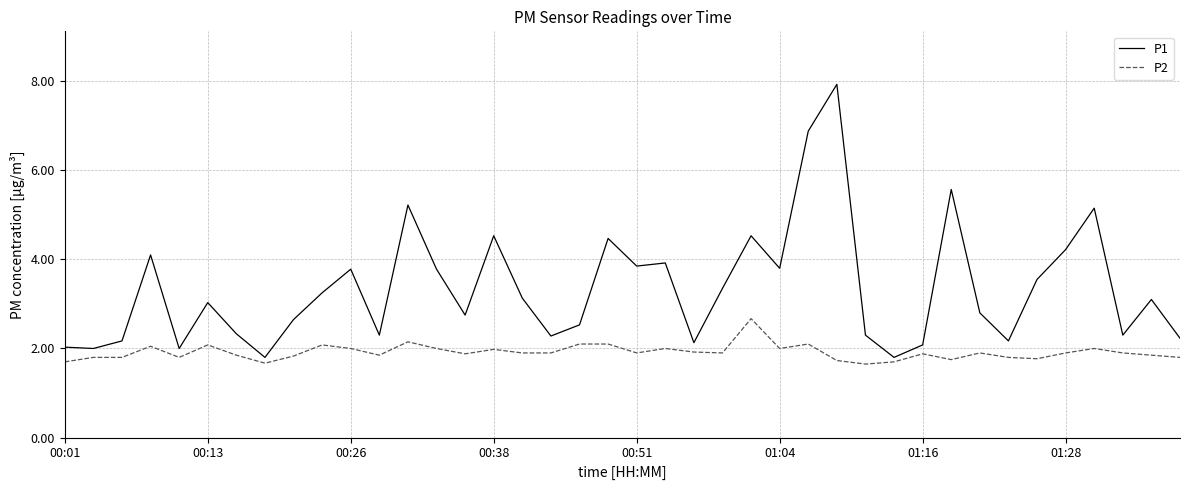

What is the highest value of the P1 series?

7.9